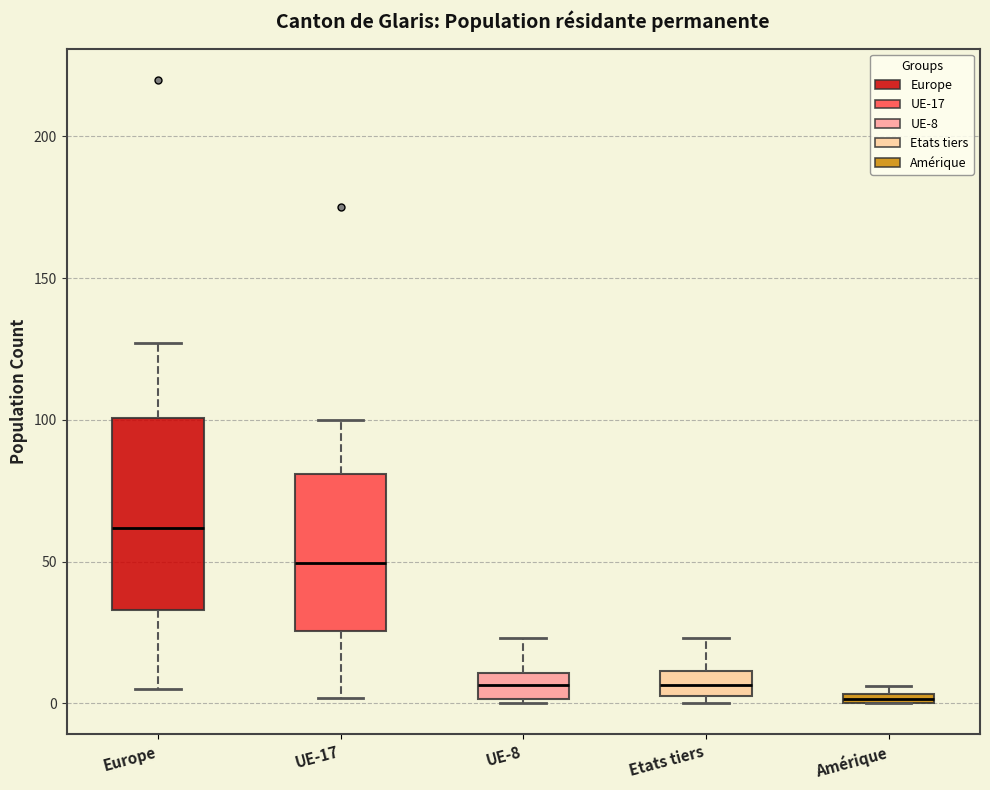

Where does the lower whisker of the box for UE-17 end on the y-axis? The values are not printed on the chart, so give them approximately, as read against the axis.

0